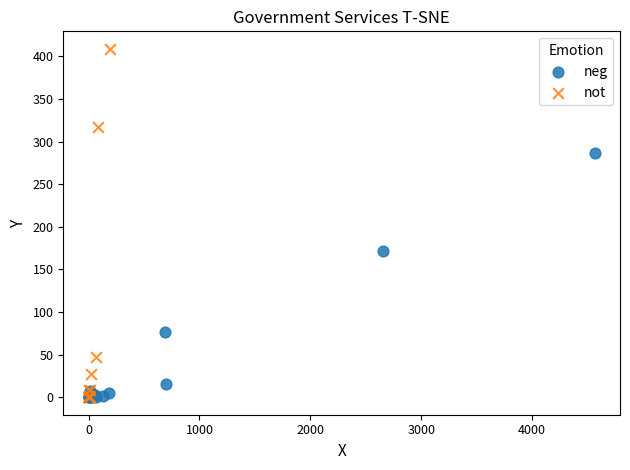

Which series has the largest Y range (max minus min)?

not